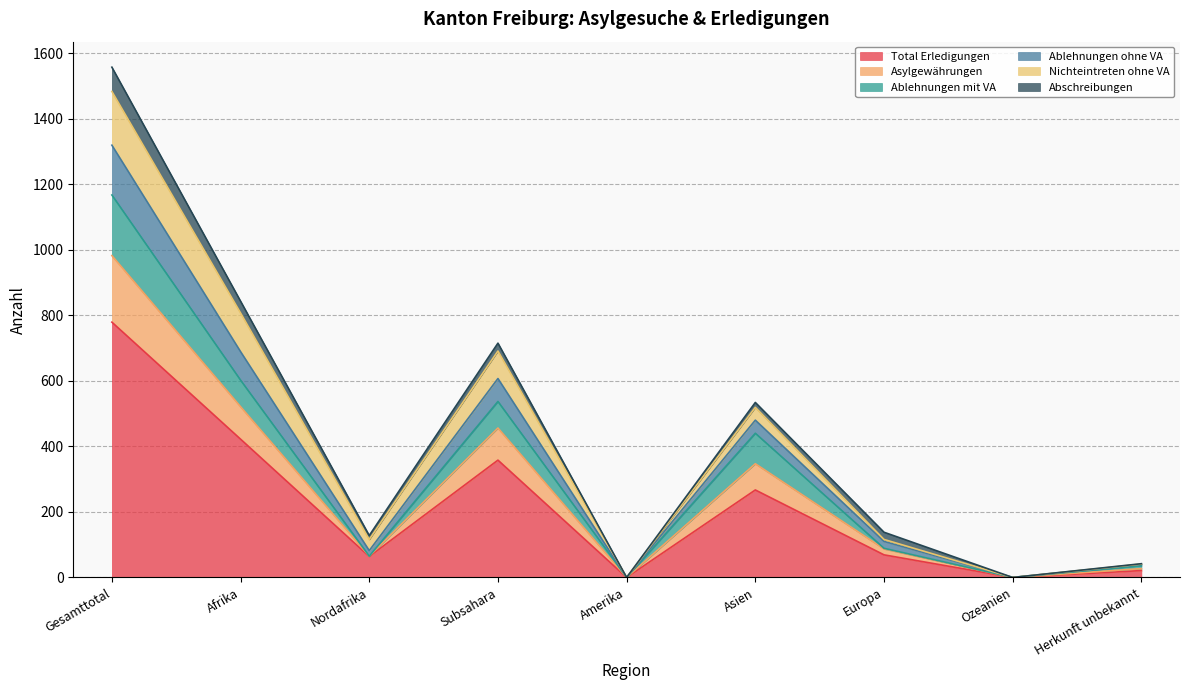

True or false: Total Erledigungen has a value of 0 at Amerika.

True